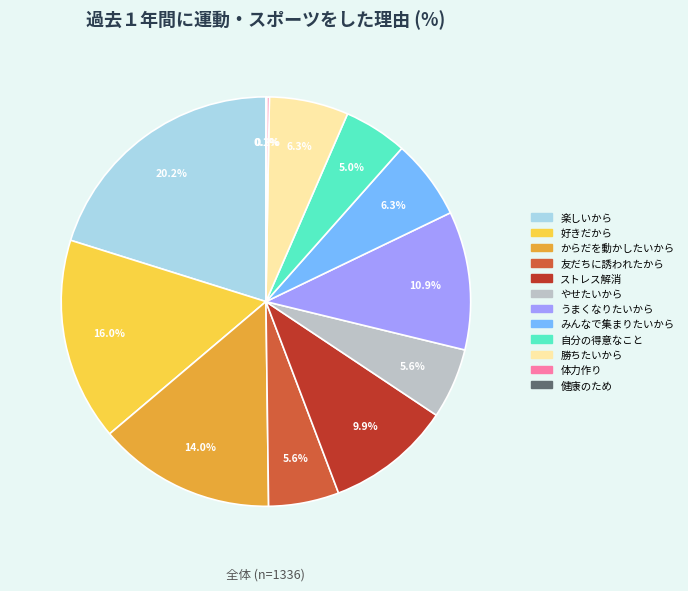

Is there a majority slice in this chart?

No